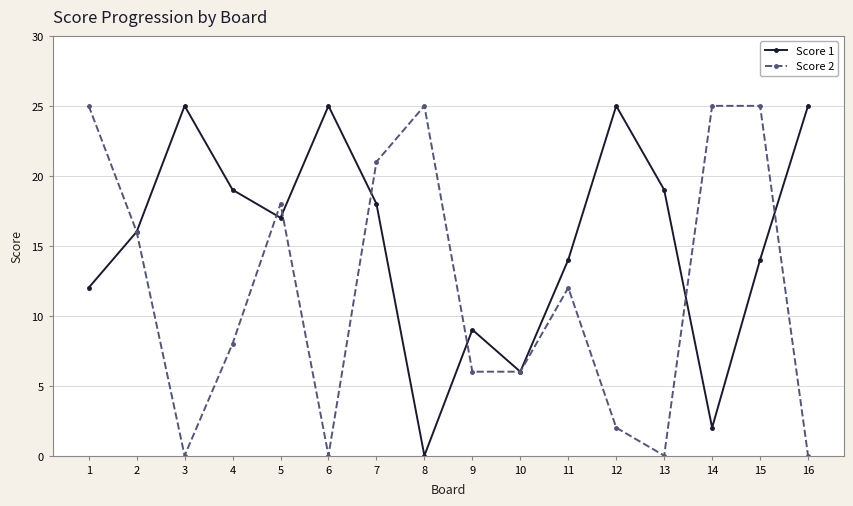

How many data points in Score 1 are less than 17?

8